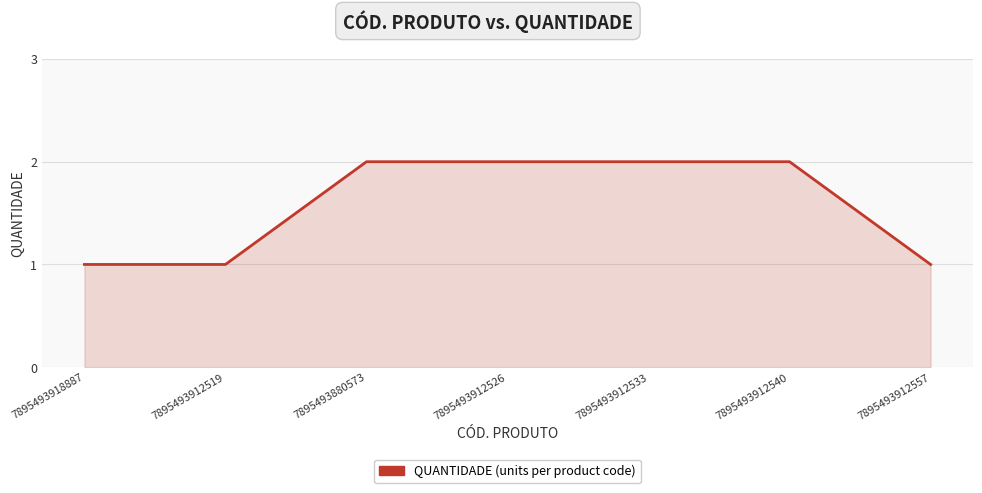

Is it true that the value at 7895493880573 is 3?

False